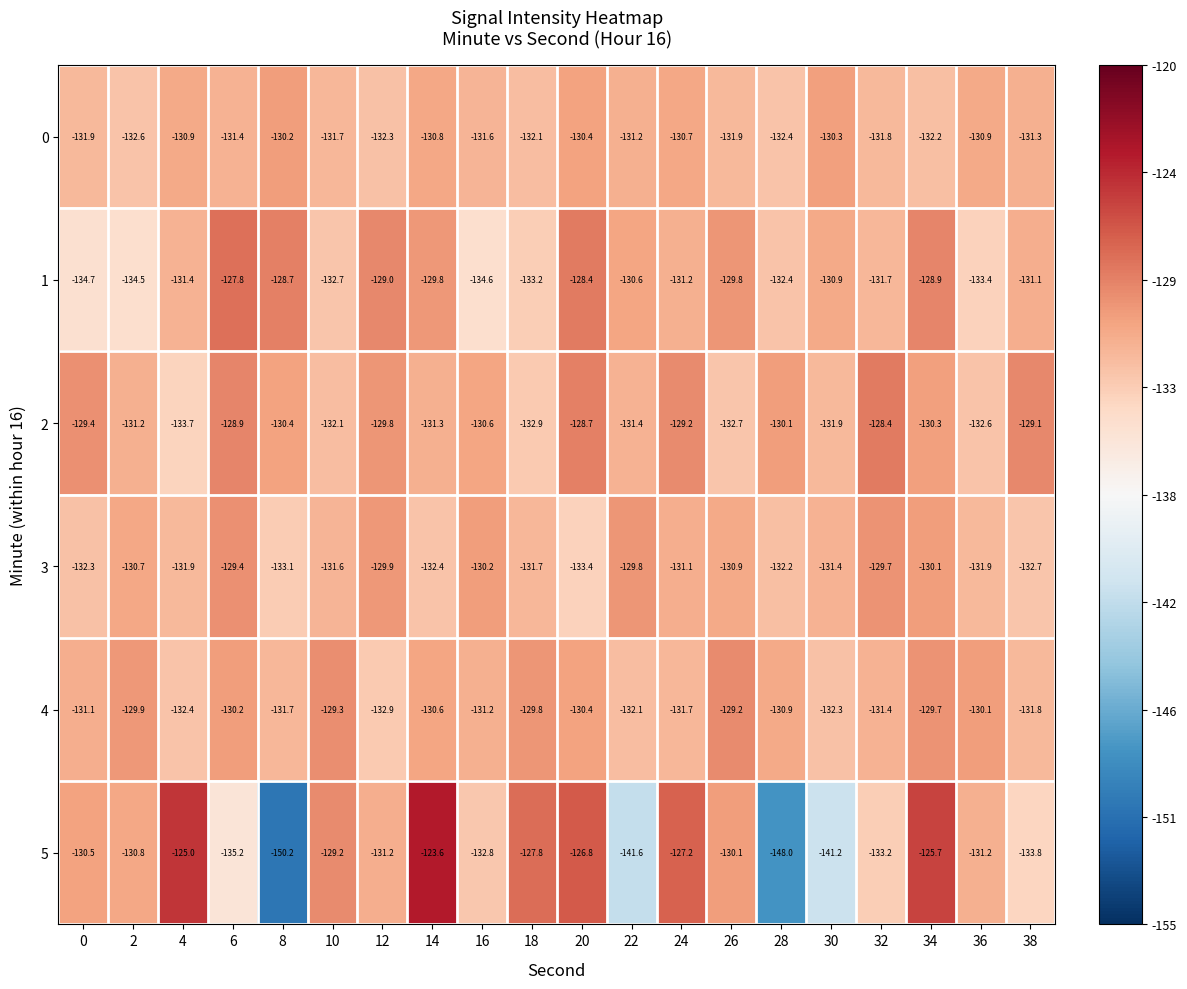

How many data points does each series have?

20